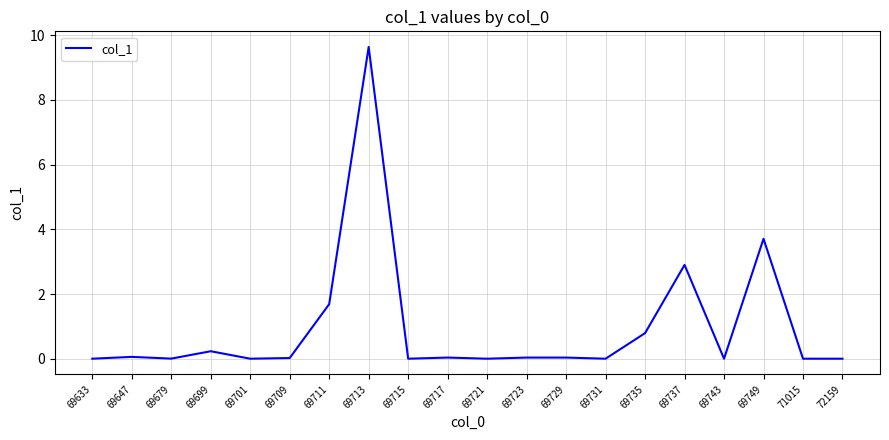

Is it true that the value at 69743 is 4.2?

False